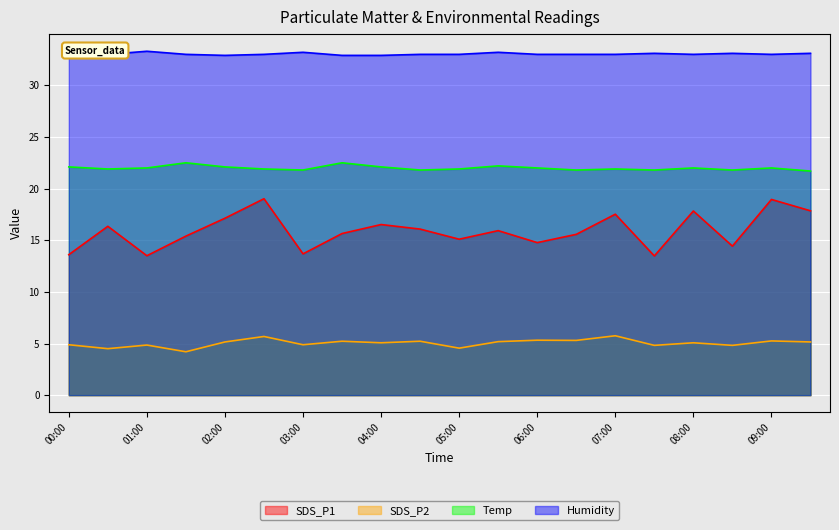

In SDS_P2, how many points are lower than both neighbors (excluding endpoints)?

8